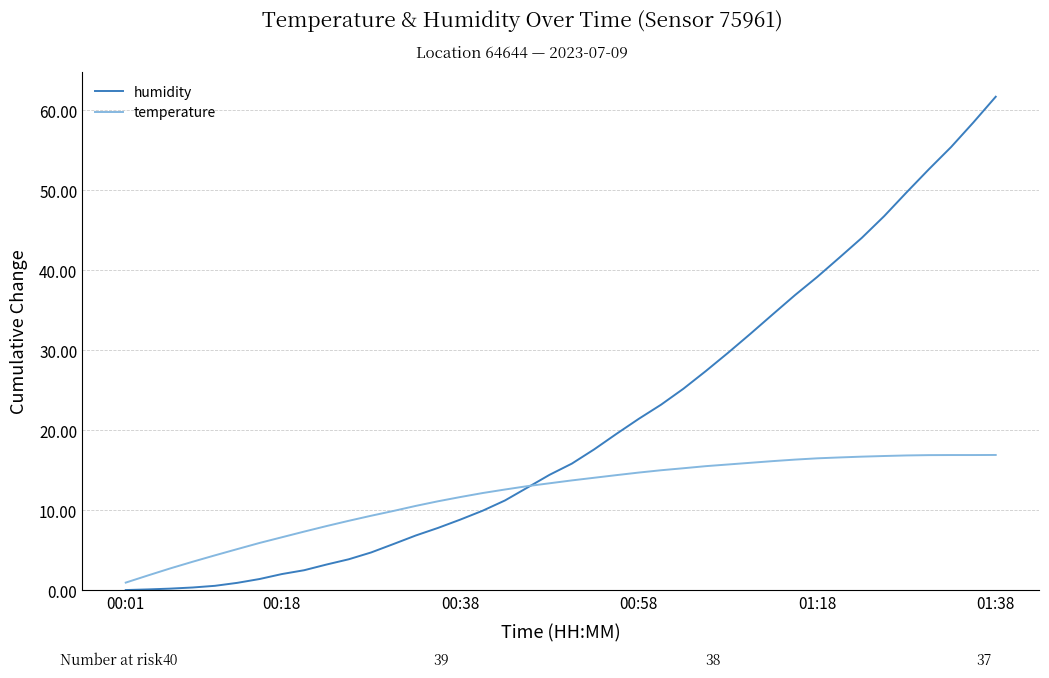

What is the highest value of the temperature series?

16.9